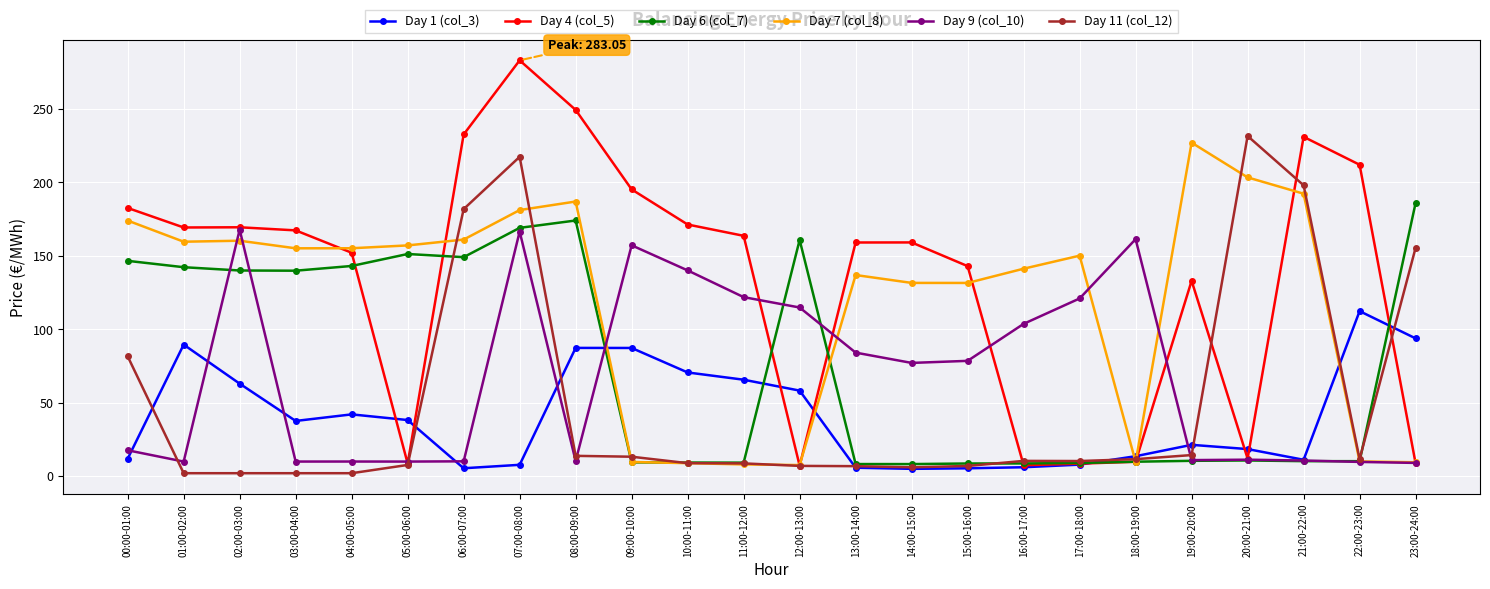

Is this an area chart (filled region under the line)?

No